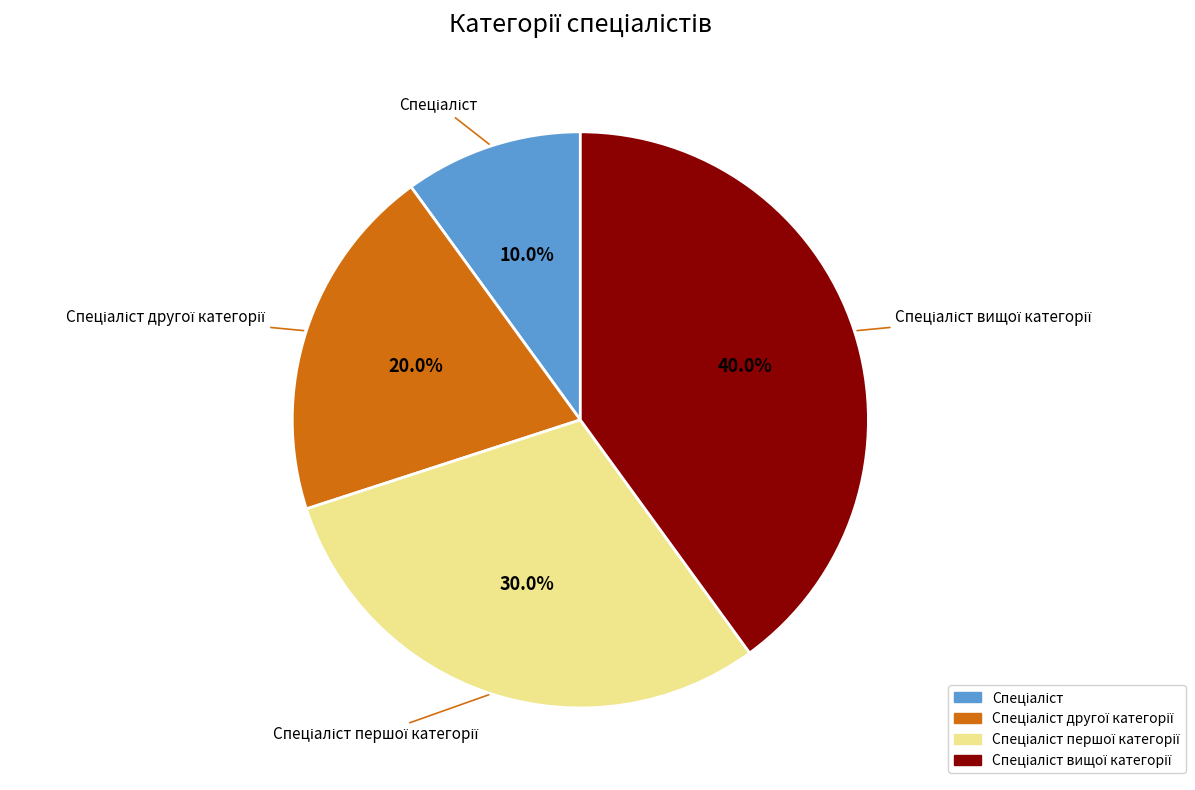

To the nearest percent, what is the average slice percentage?

25%